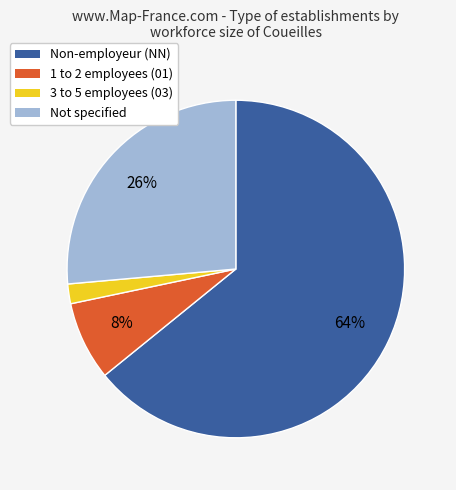

To the nearest percent, what is the difference between the largest and smallest slice percentages?

62%